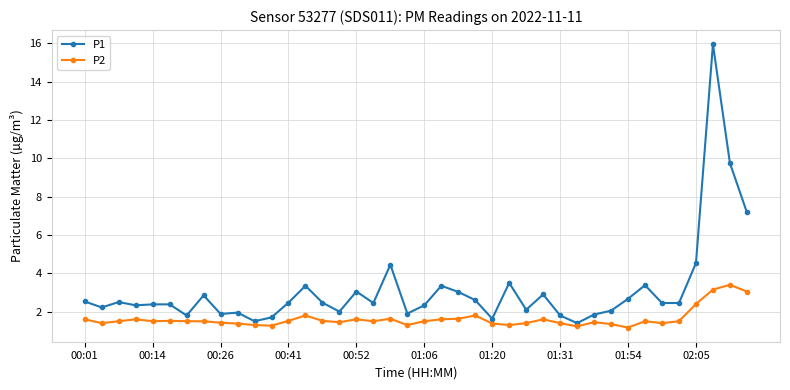

What is the difference between the maximum and minimum values in the P2 series?

2.2